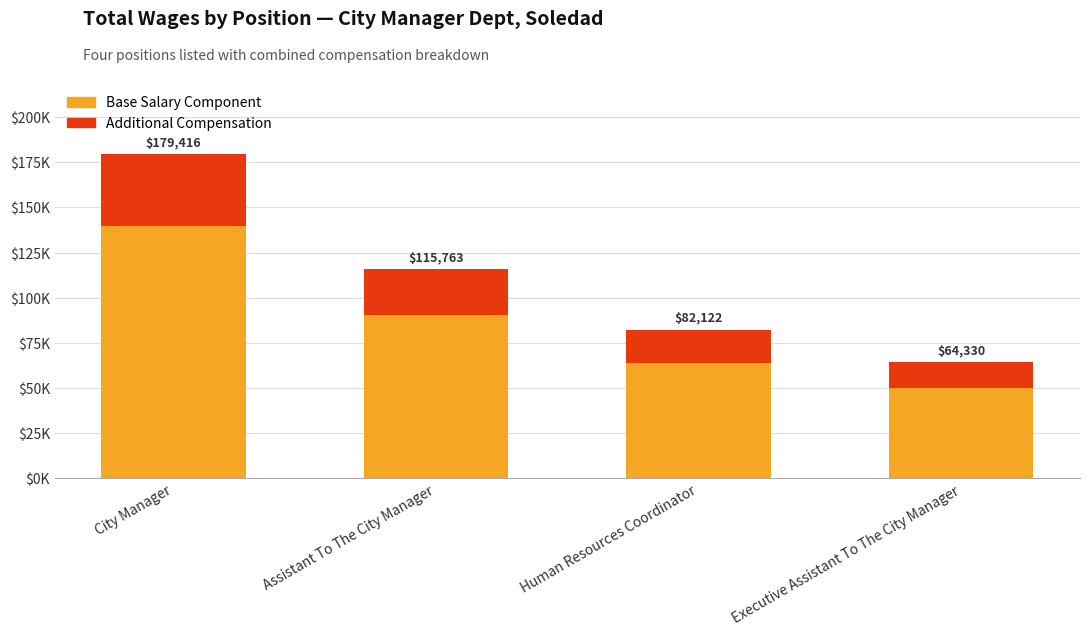

What is the label of the 3rd bar from the right?

Assistant To The City Manager